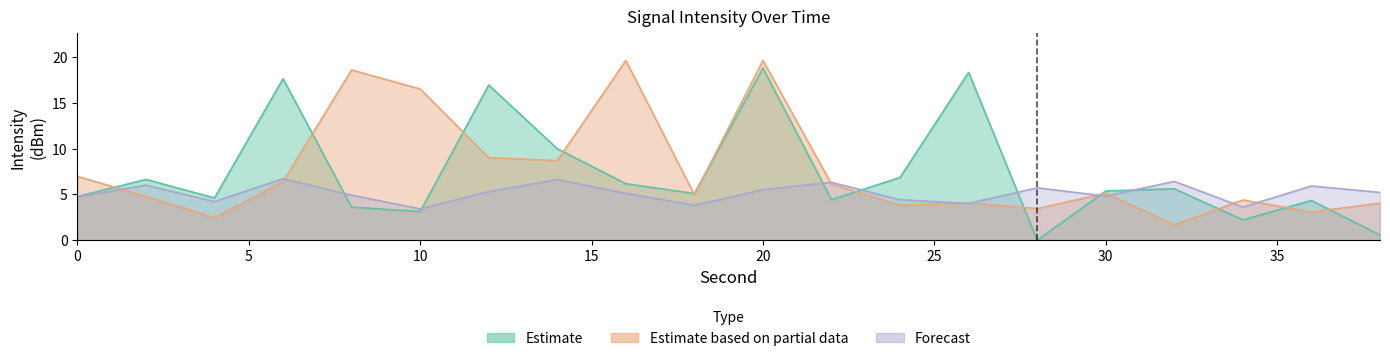

Is it true that Forecast equals 2.3 at 10?

False